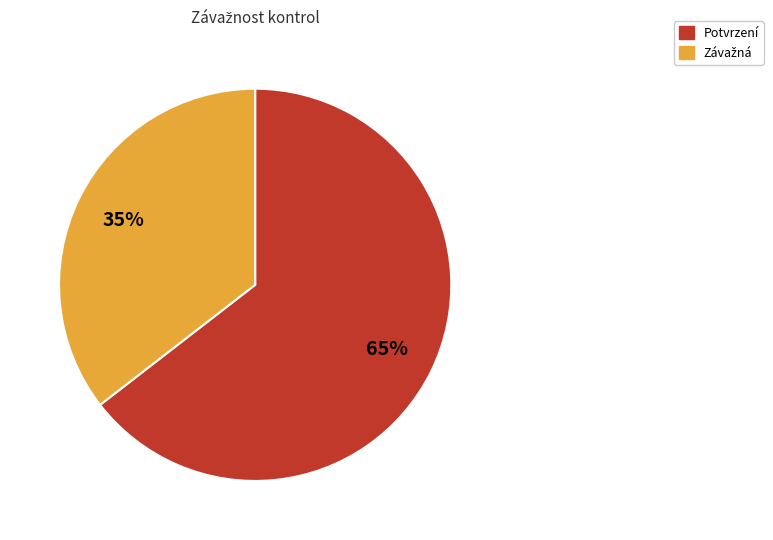

Which slice represents more than half of the pie?

Potvrzení